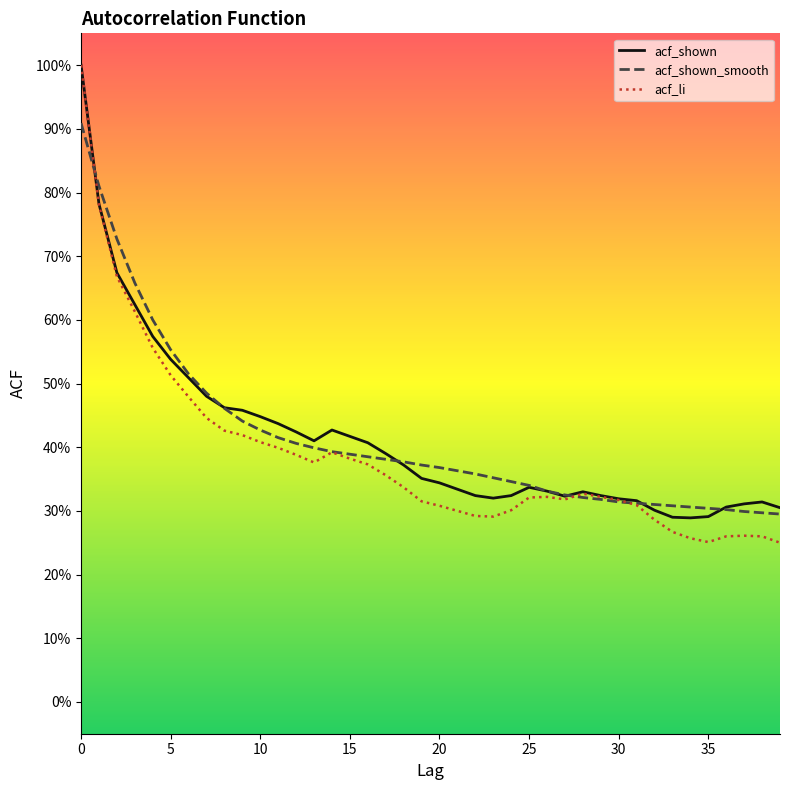

What is the difference between the maximum and minimum values in the acf_shown series?

0.7